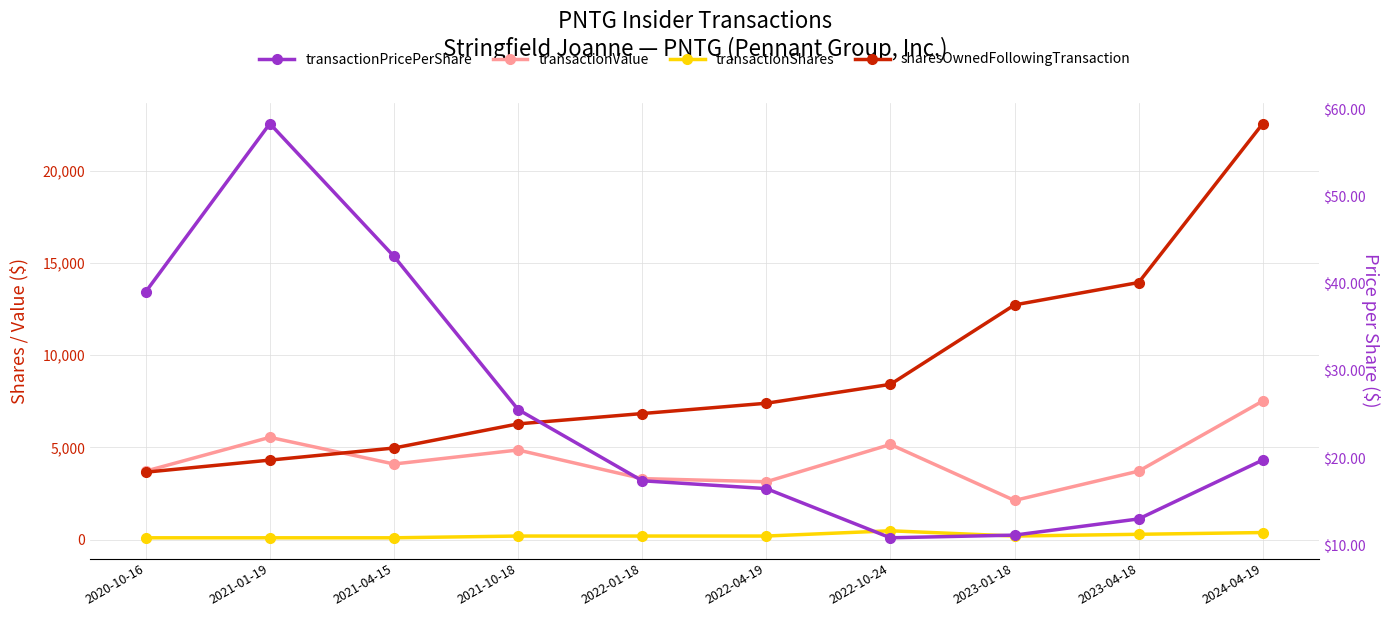

What is the difference between the sharesOwnedFollowingTransaction values at 2023-04-18 and 2022-01-18?

7110.0